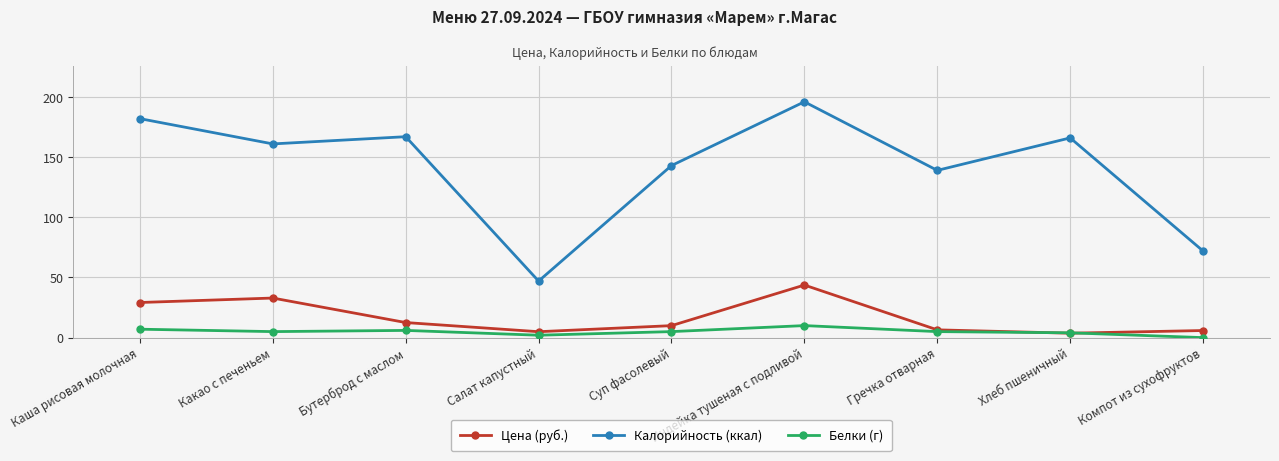

What is the sum of all Калорийность (ккал) values?

1273.0